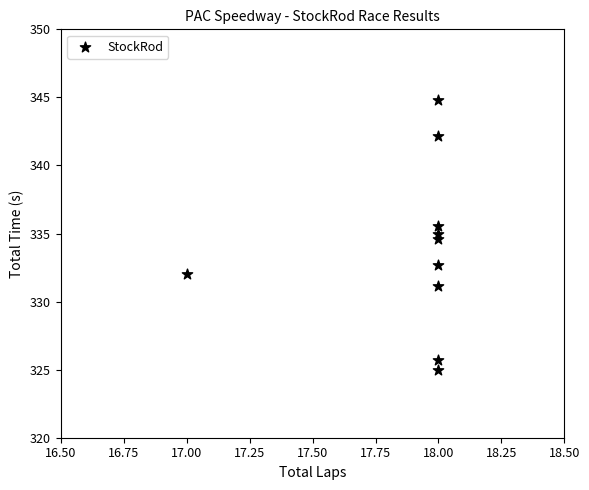

What Y value in the scatter plot is closest to 334?

334.6